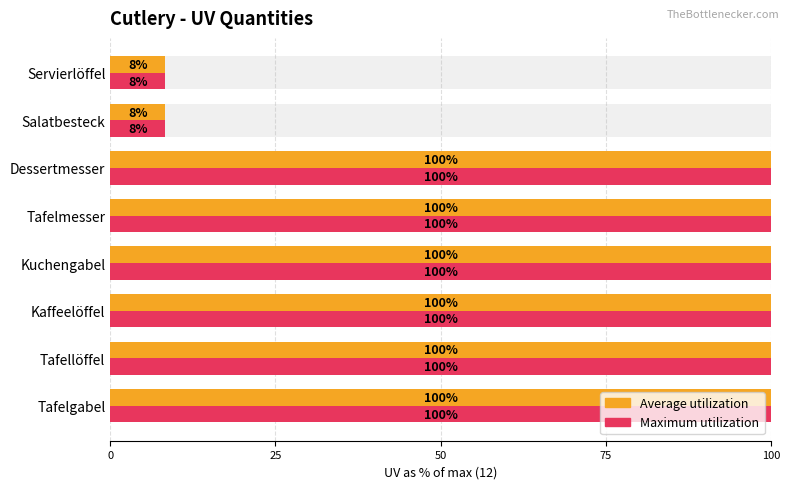

What is the greatest value displayed?

100.0